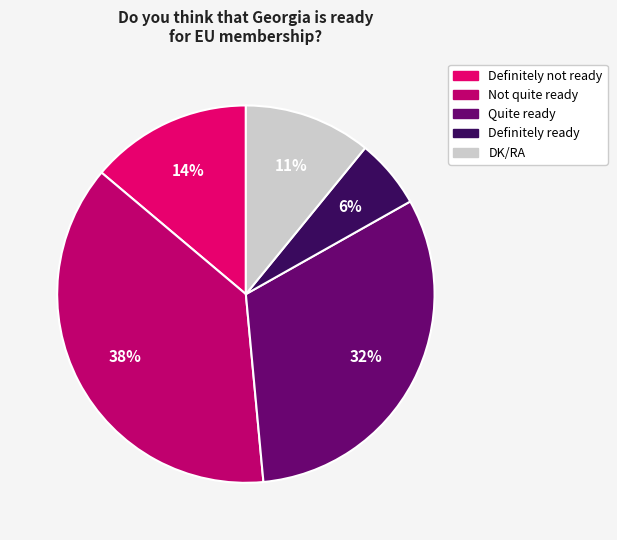

Does any single category account for the majority?

No